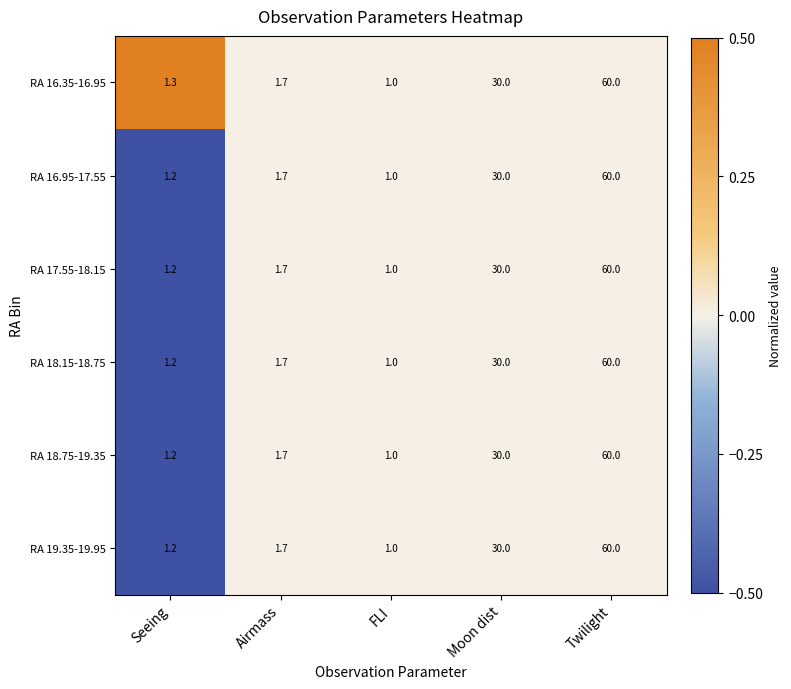

How many values in the RA 16.35-16.95 series exceed 1?

4